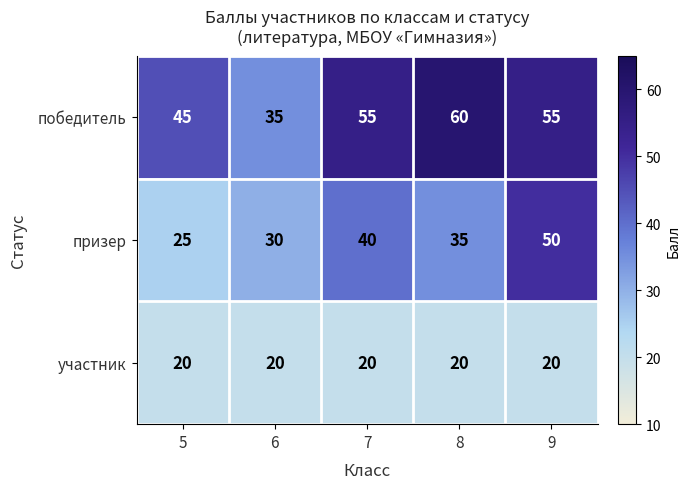

At 9, list the series in order from largest to smallest.

победитель, призер, участник